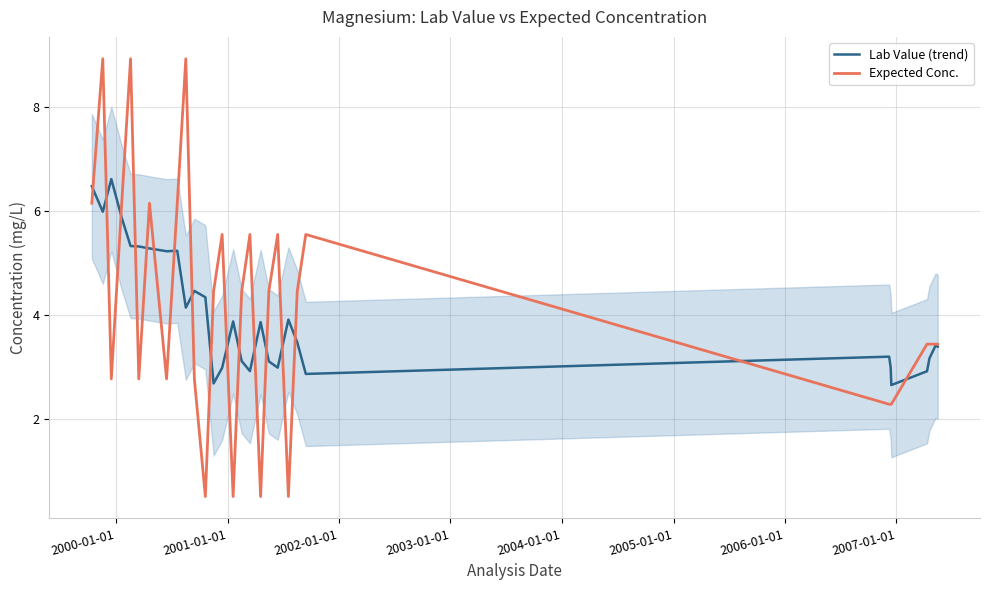

What is the value of the Expected Conc. point at the 17th from the left?

5.5